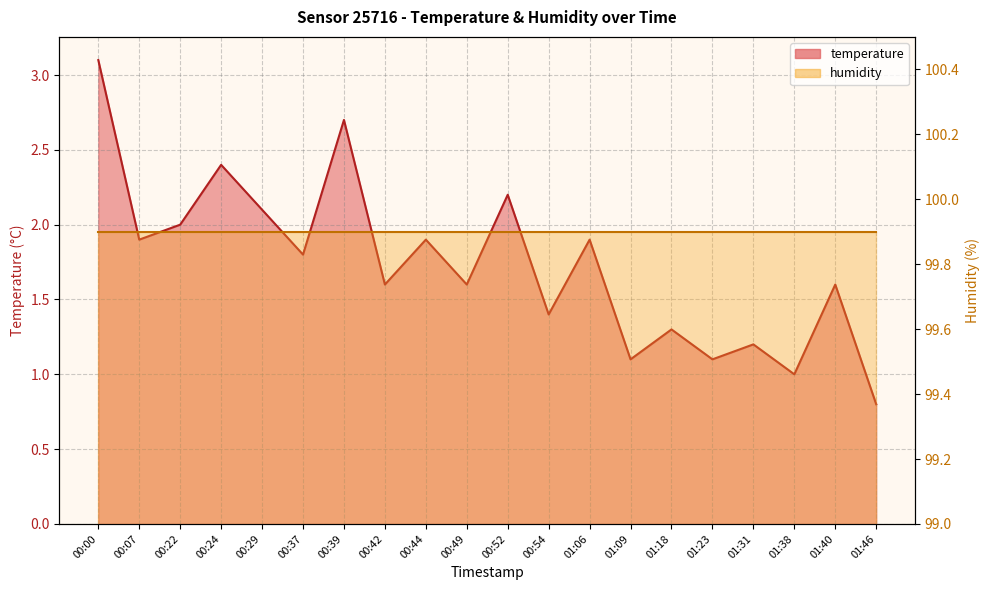

What is the value of the 15th point from the left?

1.3